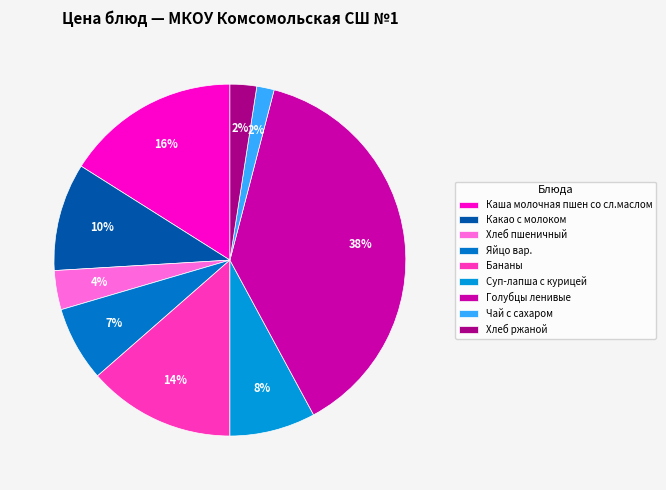

True or false: Чай с сахаром accounts for 2% of the total.

True